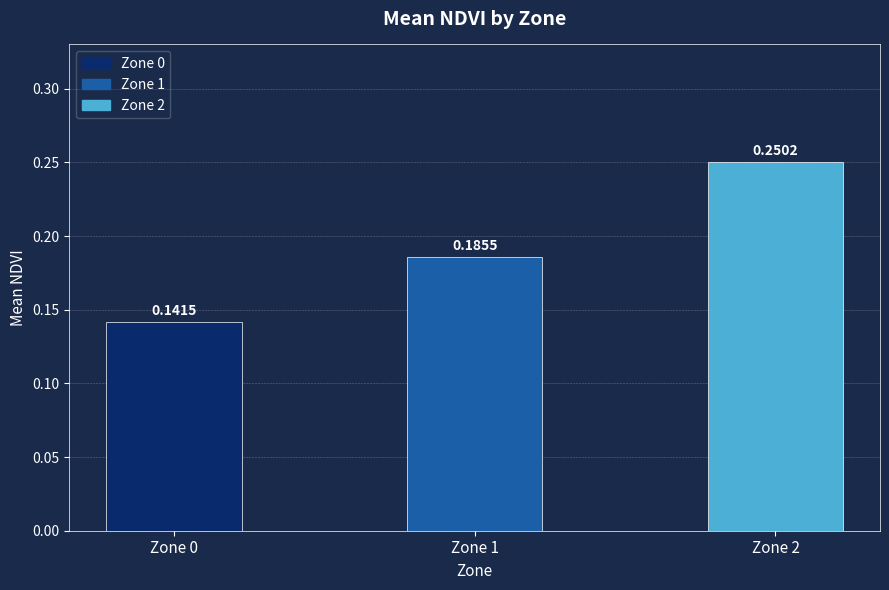

What is the change in value from Zone 0 to Zone 2?

+0.1